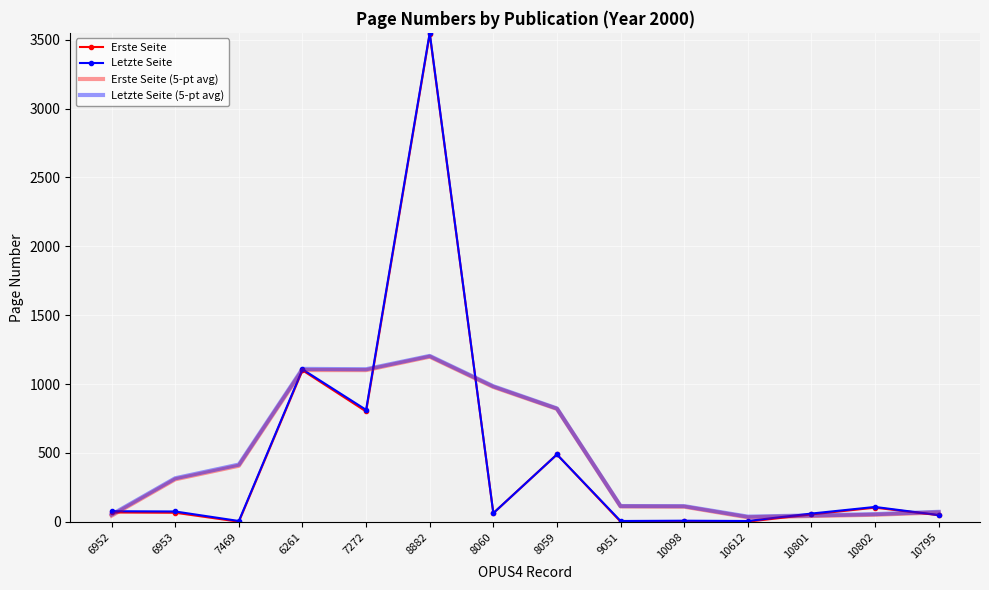

What is the greatest value displayed?

3550.0